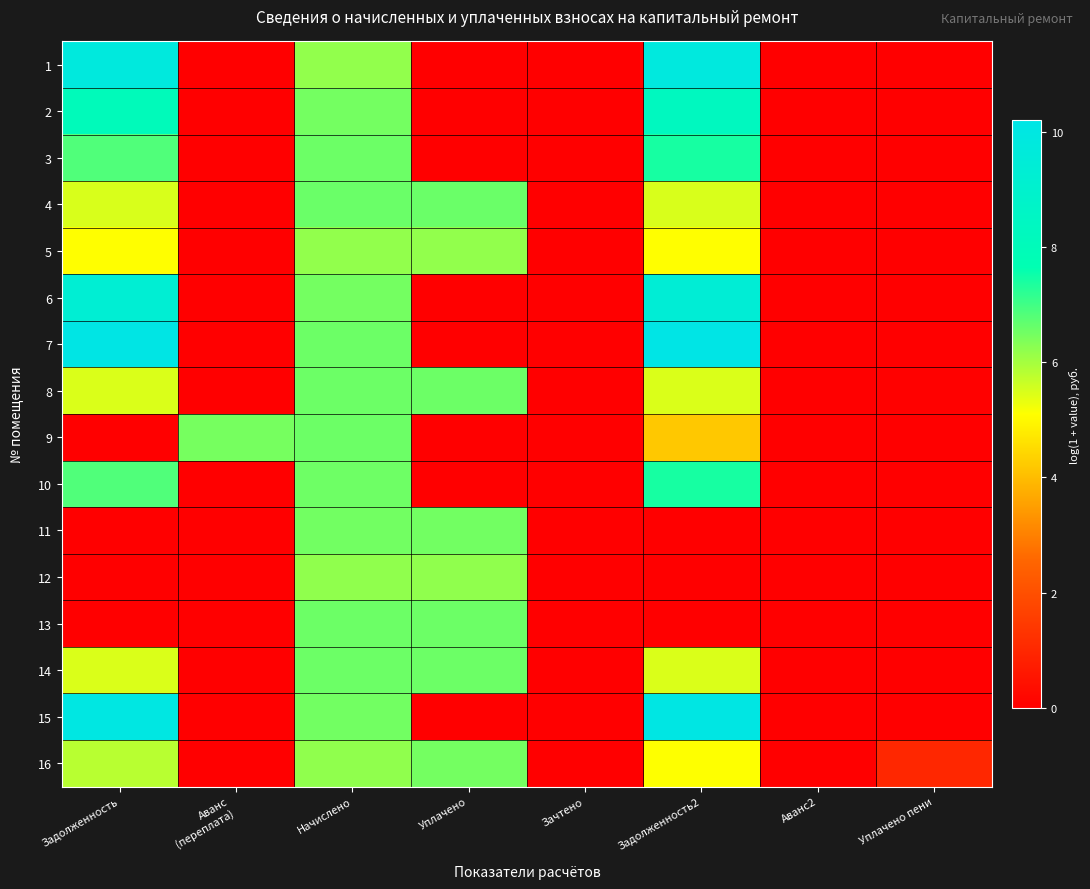

At Зачтено, list the series in order from largest to smallest.

1, 2, 3, 4, 5, 6, 7, 8, 9, 10, 11, 12, 13, 14, 15, 16